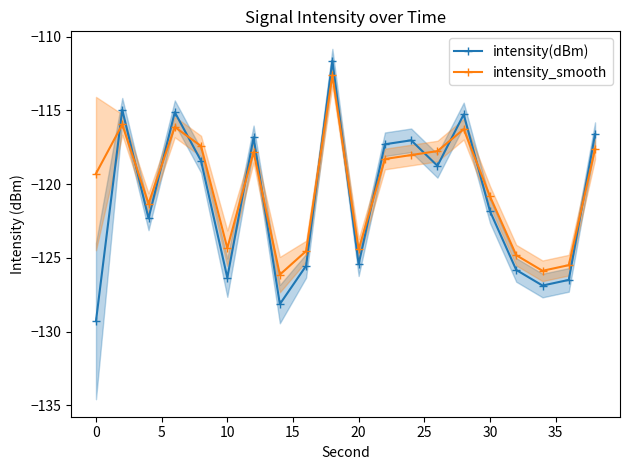

What is the lowest value of the intensity(dBm) series?

-129.3